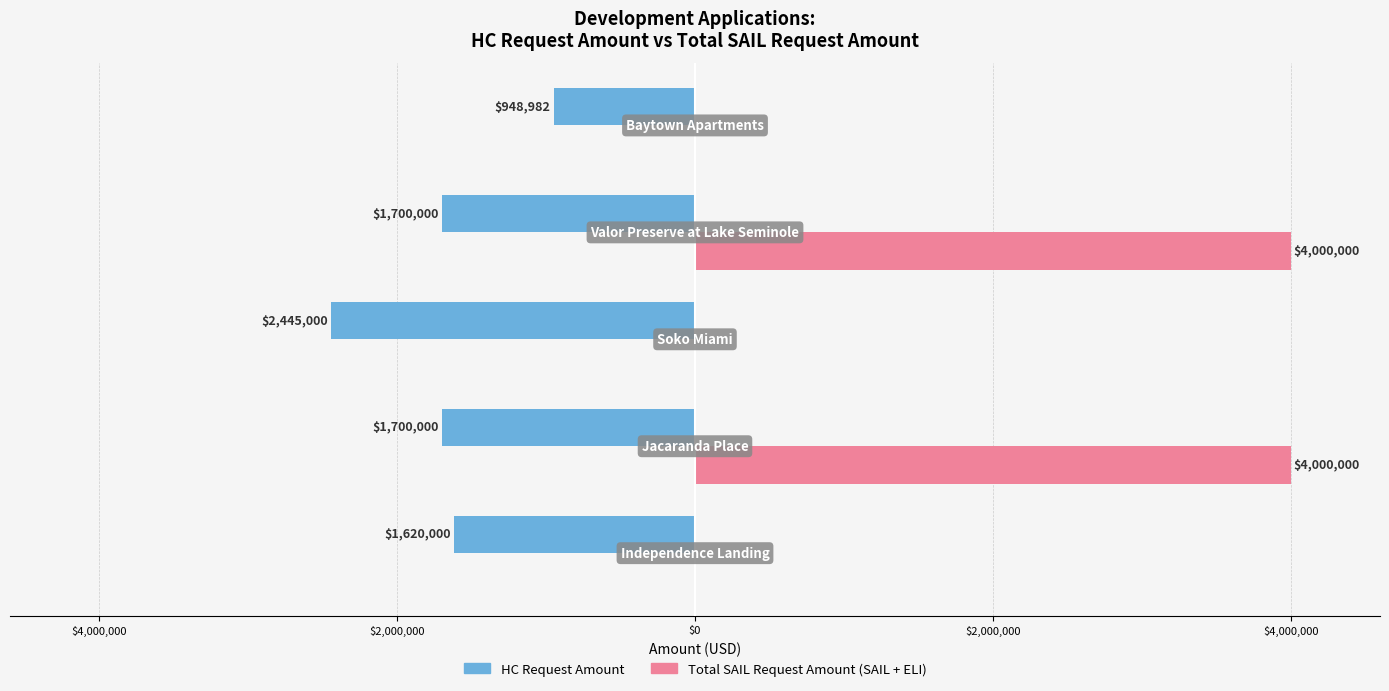

What are all the series names shown in the legend?

HC Request Amount, Total SAIL Request Amount (SAIL + ELI)